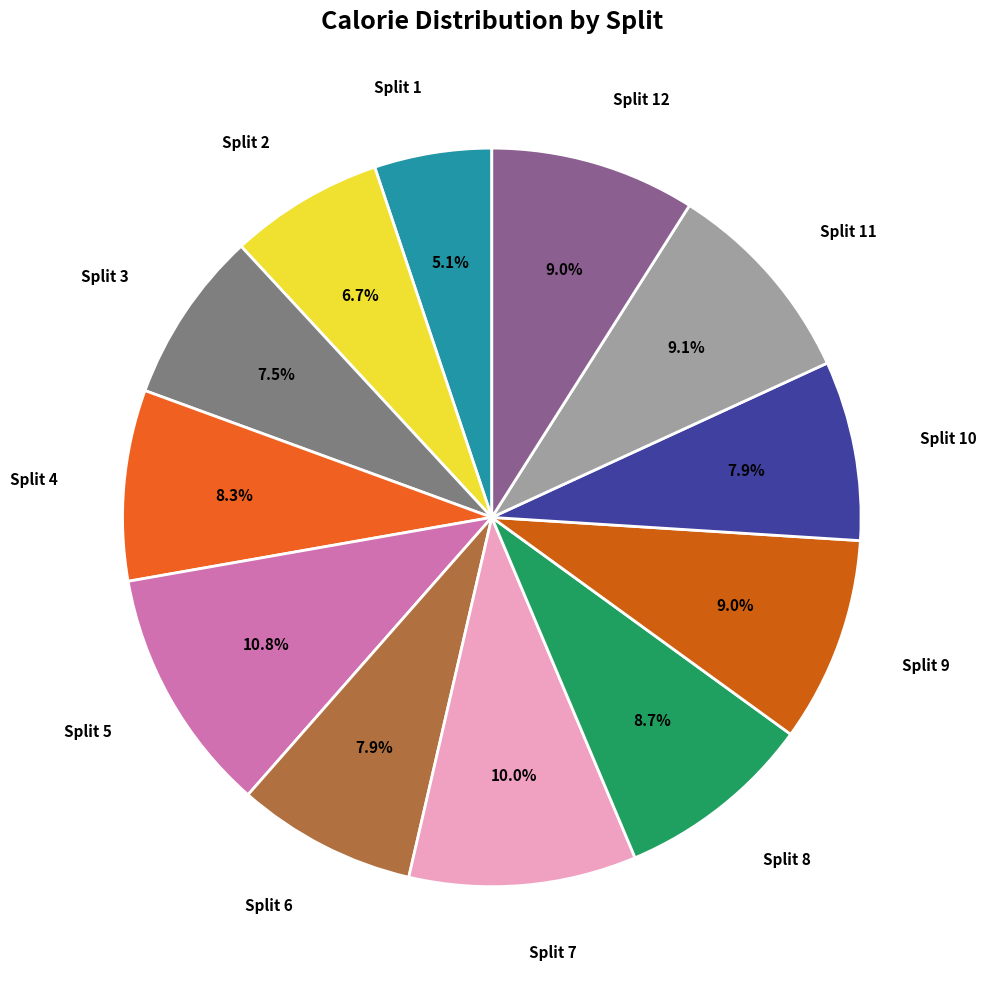

How many segments does this pie chart have?

12